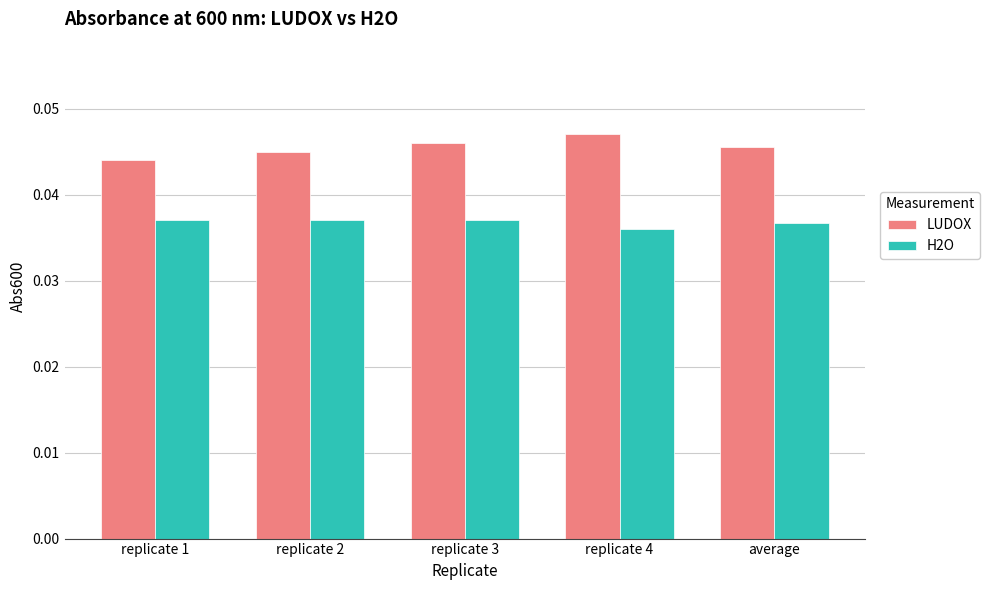

Is the value of LUDOX at replicate 1 greater than the value of H2O at replicate 4?

Yes